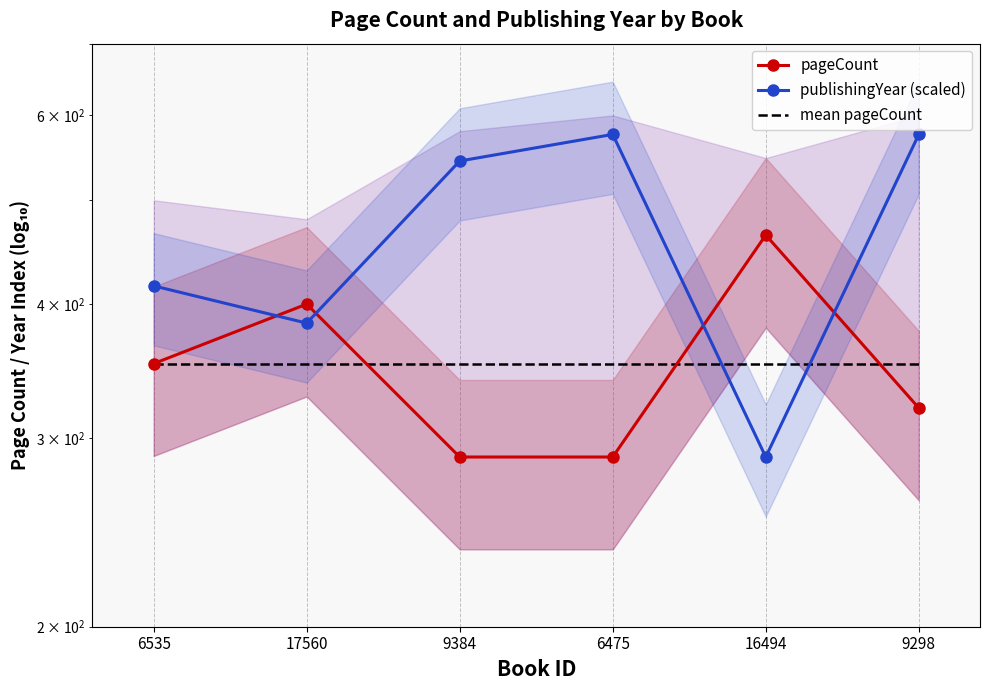

How many intersections are there between pageCount and publishingYear (scaled)?

4